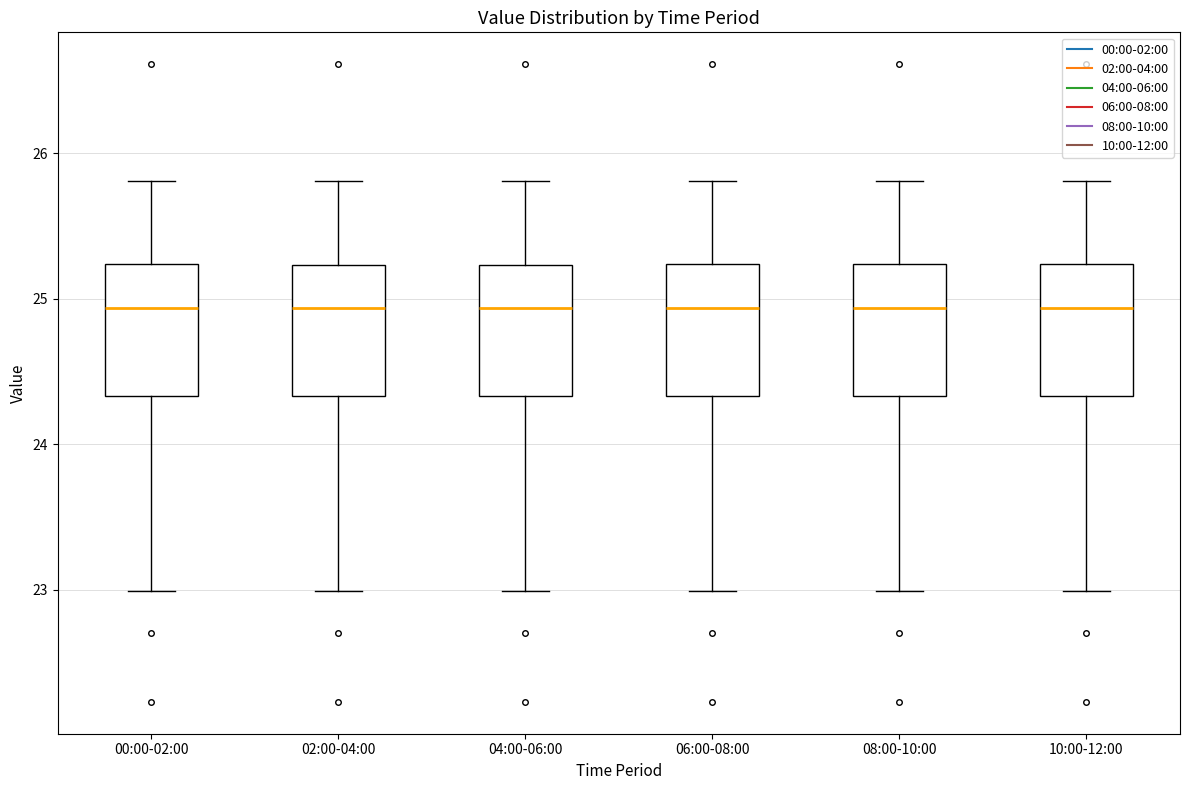

Reading left to right, read every box against the y-axis: the position of its median line, the range the box covers, and the ends of its whiskers. The values are not printed on the chart, so give them approximately, as read against the axis.

00:00-02:00: median 24.9, box 24.3 to 25.2, whiskers 23.0 to 25.8
02:00-04:00: median 24.9, box 24.3 to 25.2, whiskers 23.0 to 25.8
04:00-06:00: median 24.9, box 24.3 to 25.2, whiskers 23.0 to 25.8
06:00-08:00: median 24.9, box 24.3 to 25.2, whiskers 23.0 to 25.8
08:00-10:00: median 24.9, box 24.3 to 25.2, whiskers 23.0 to 25.8
10:00-12:00: median 24.9, box 24.3 to 25.2, whiskers 23.0 to 25.8